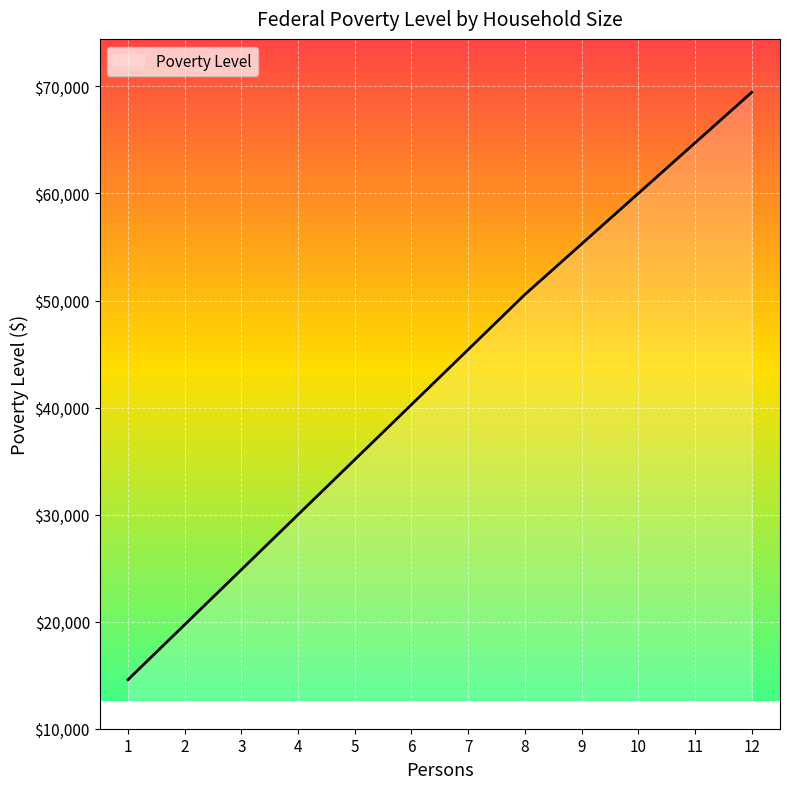

Reading left to right, transcribe all the data shown in this chart.

1=14580	2=19720	3=24860	4=30000	5=35140	6=40280	7=45420	8=50560	9=55280	10=60000	11=64720	12=69440